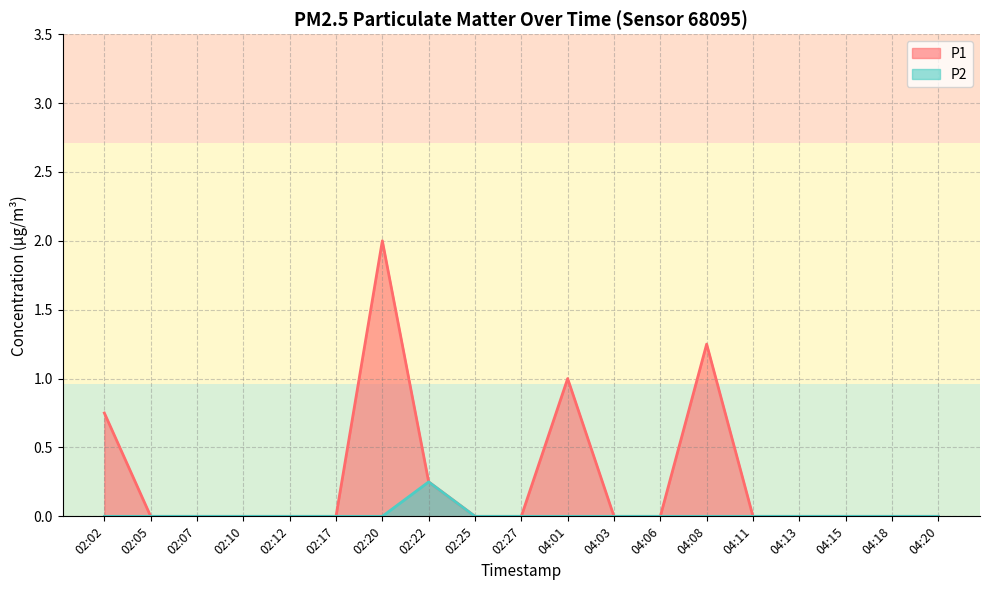

How many data points does each series have?

19